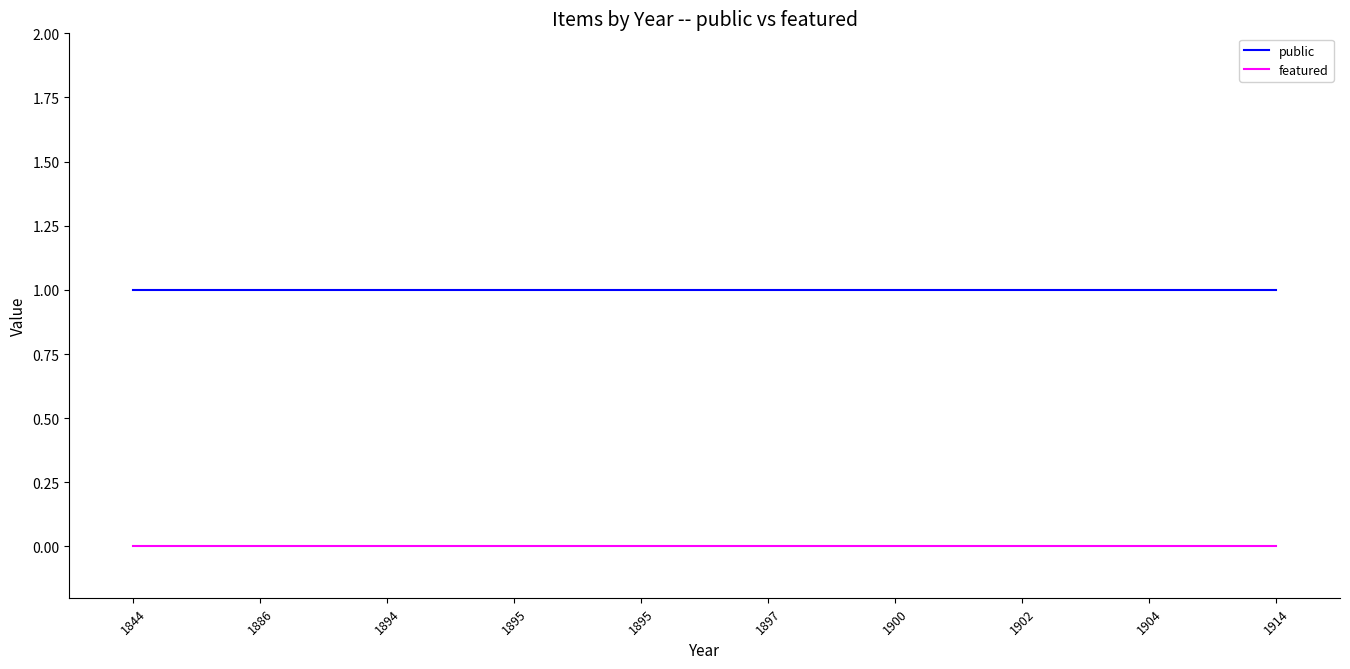

Count the number of categories in the chart.

10